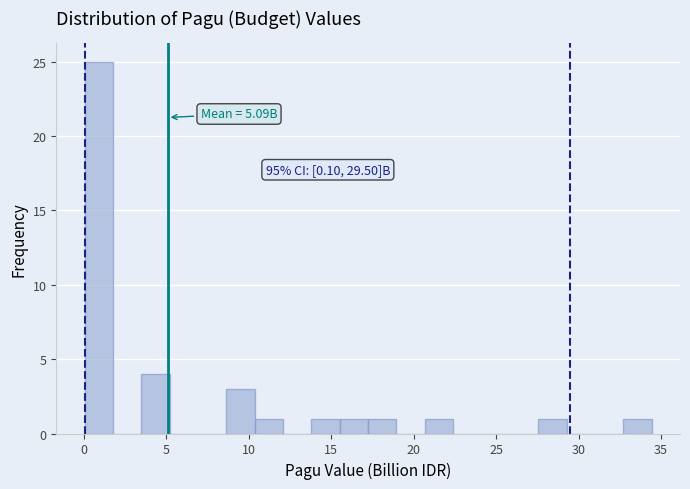

Around what value on the x-axis is the tallest bar? Give the approximate position of its centre, as read against the axis.

1.0